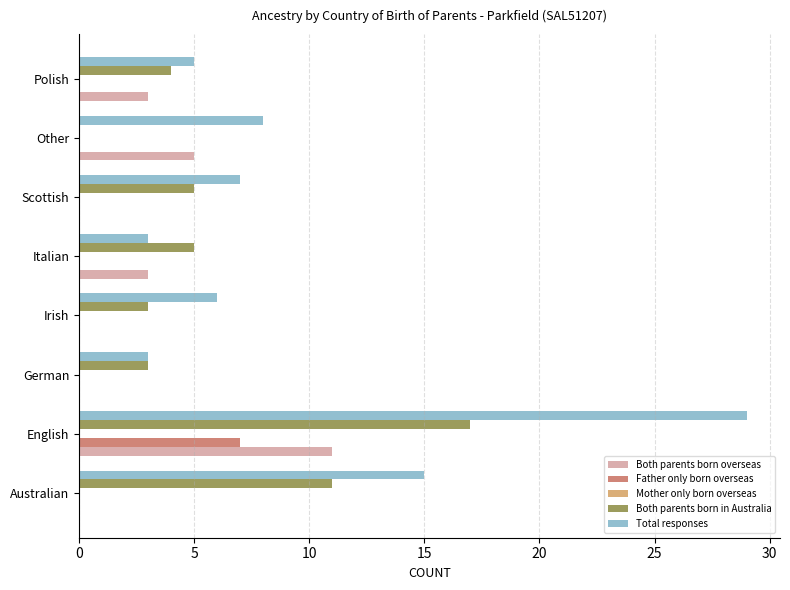

What is the highest value of the Father only born overseas series?

7